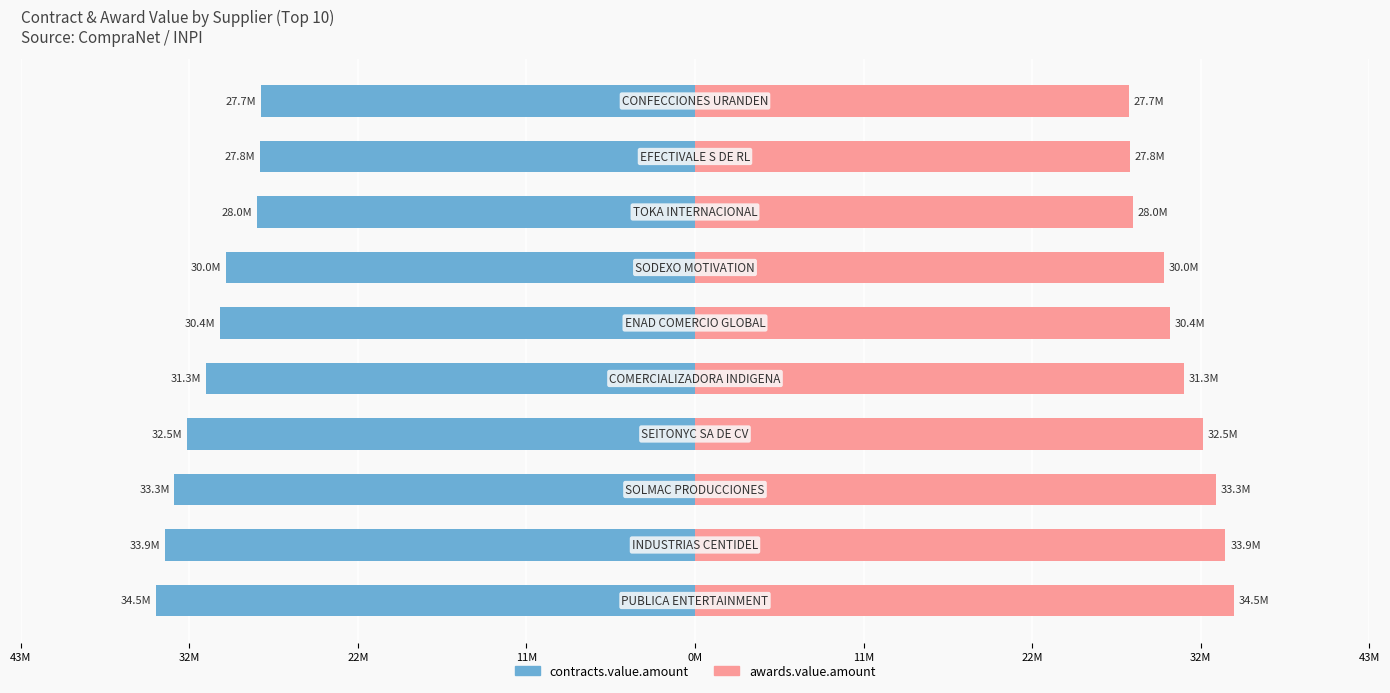

How many bars are there in total?

20